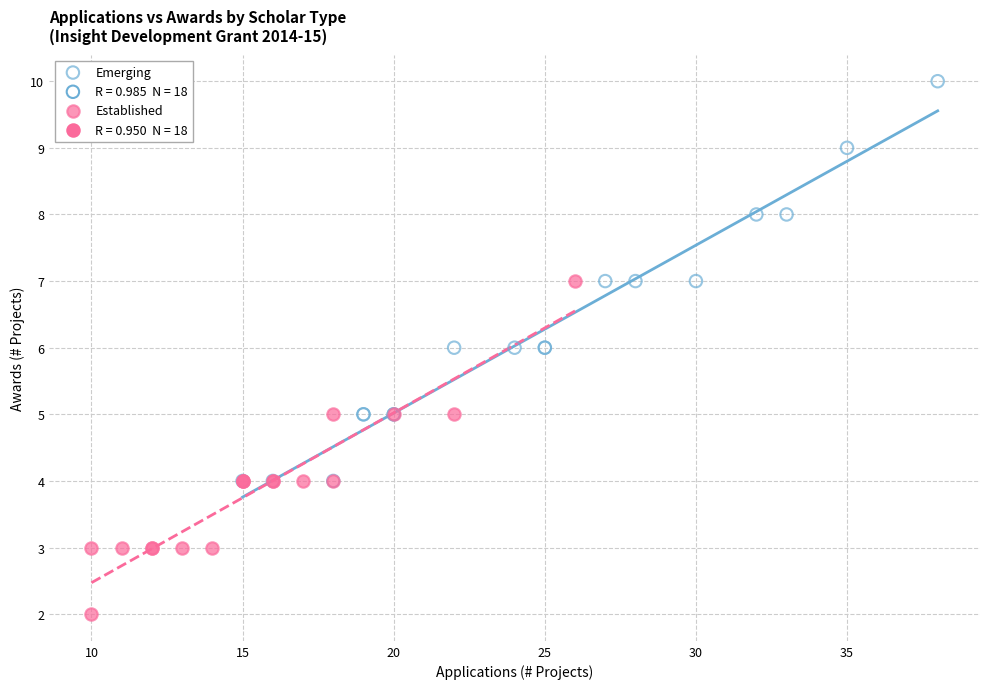

Which series has the largest Y range (max minus min)?

Emerging